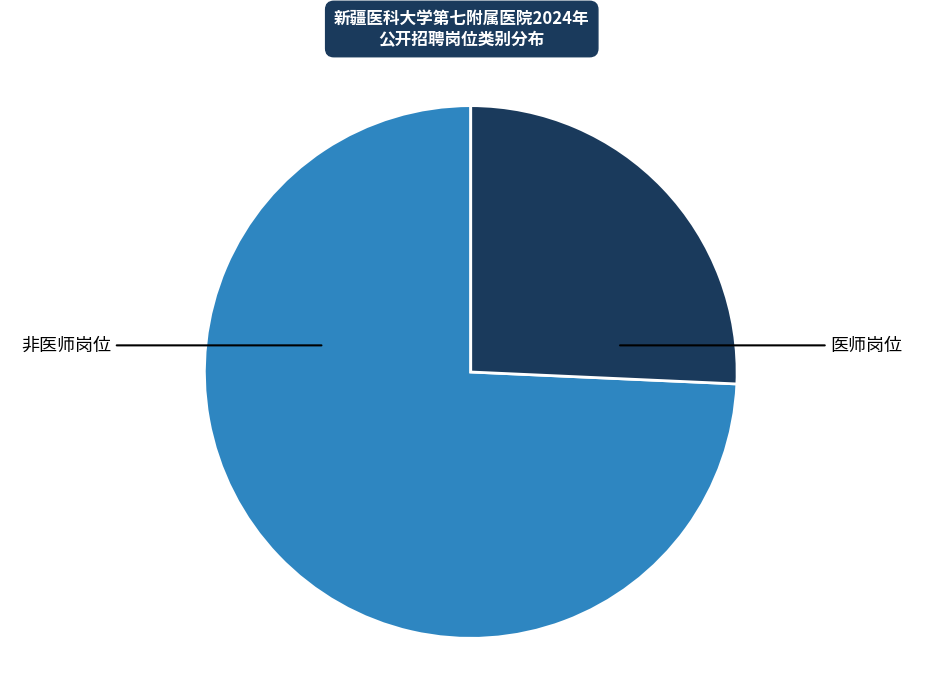

Count the number of slices in the pie.

2